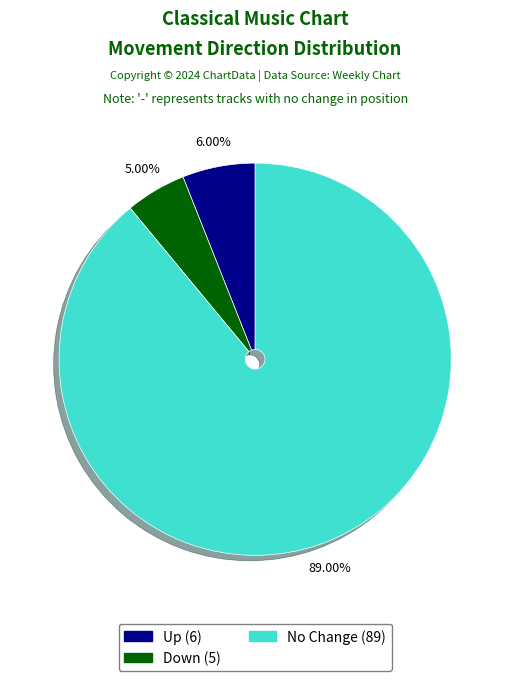

Does any single category account for the majority?

Yes